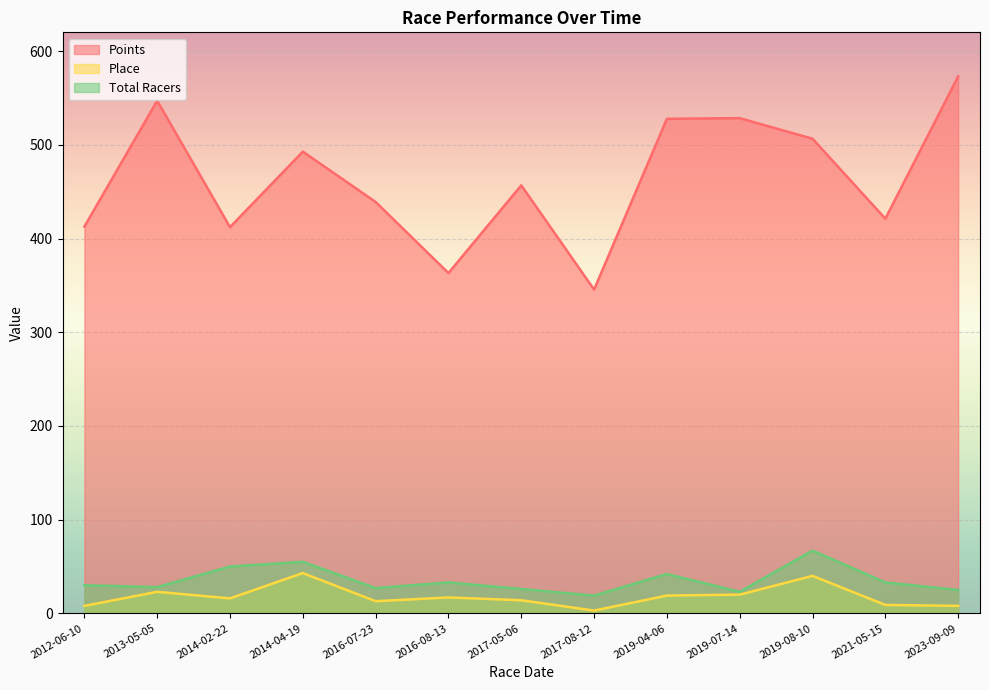

Is it true that Points equals 232.5 at 2012-06-10?

False